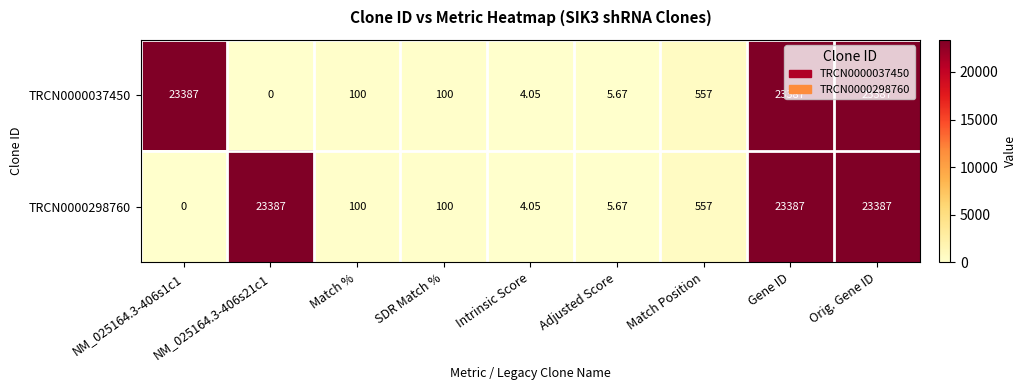

Is the value of TRCN0000298760 at NM_025164.3-406s1c1 greater than the value of TRCN0000037450 at Match Position?

No